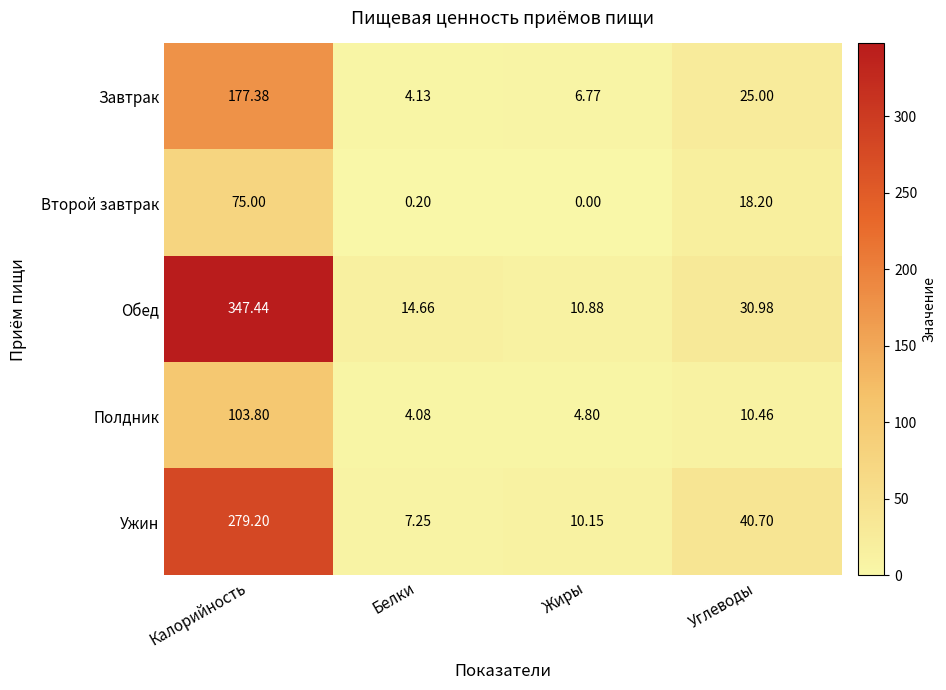

Between Калорийность and Жиры, which series saw the biggest shift?

Обед